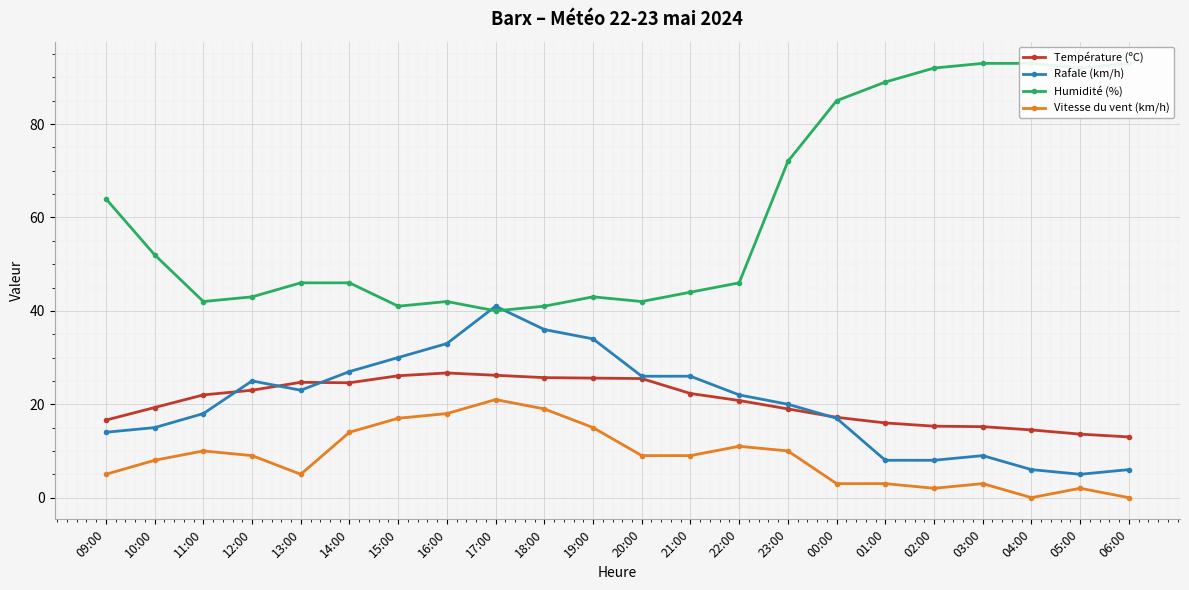

How many data points in Température (ºC) are above 22?

10